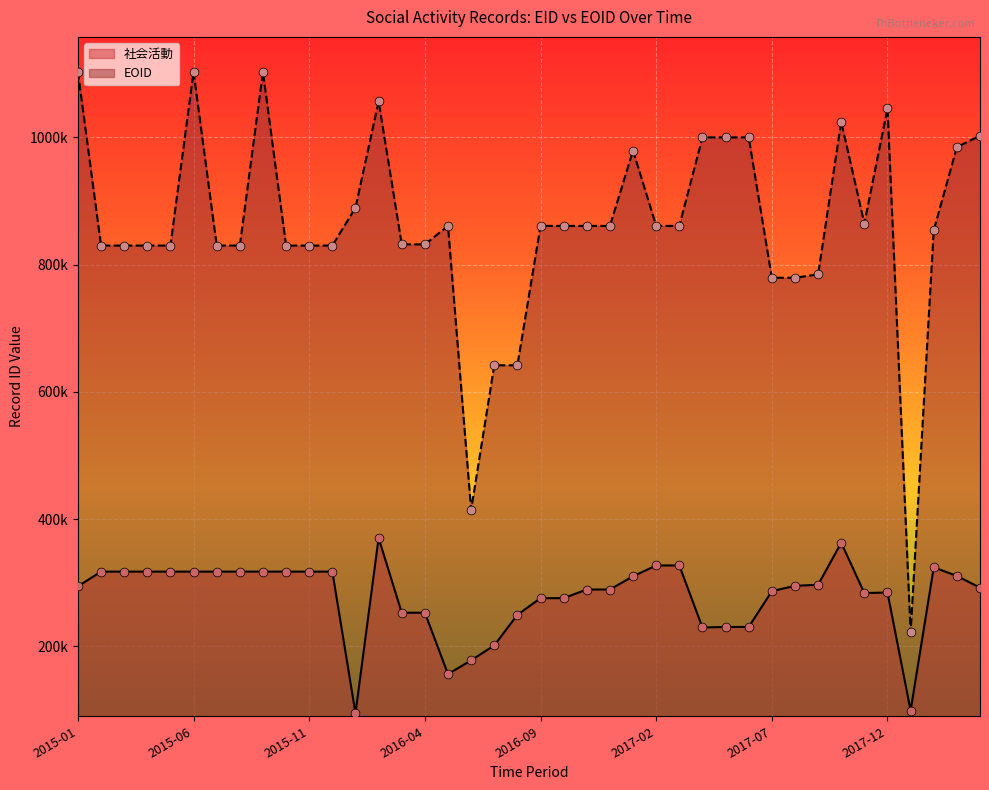

What are all the series names shown in the legend?

社会活動, EOID